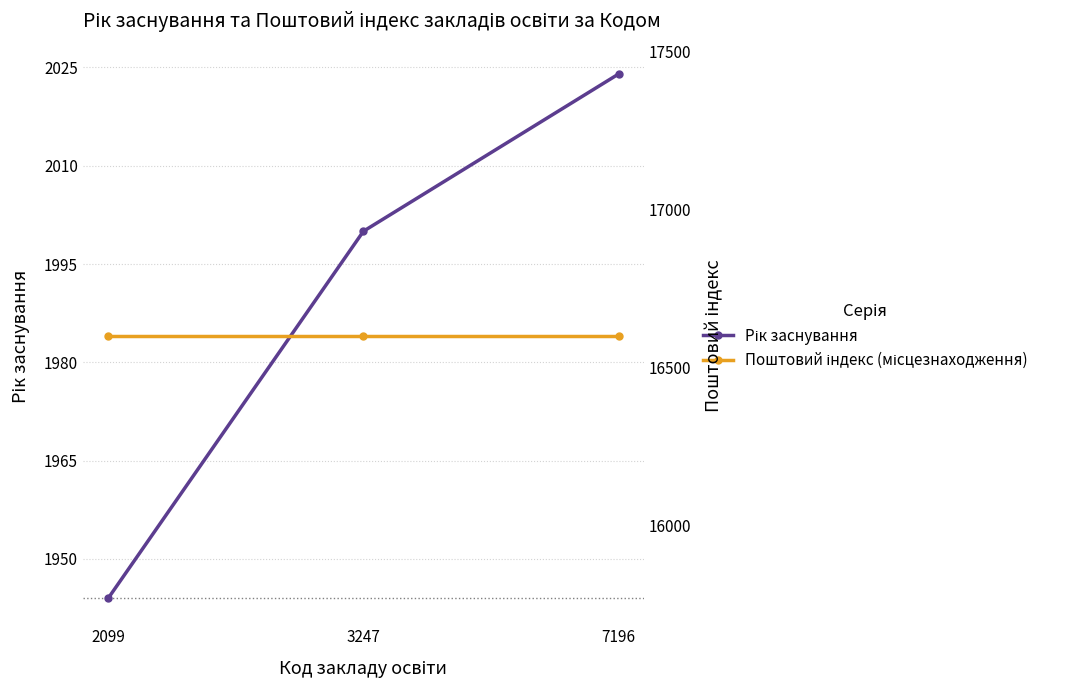

What is the value of the Рік заснування point at the 2nd from the left?

2000